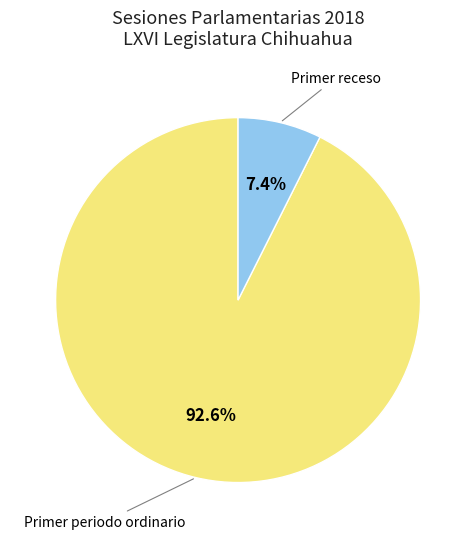

What is the total percentage of Primer receso and Primer periodo ordinario?

100.0%